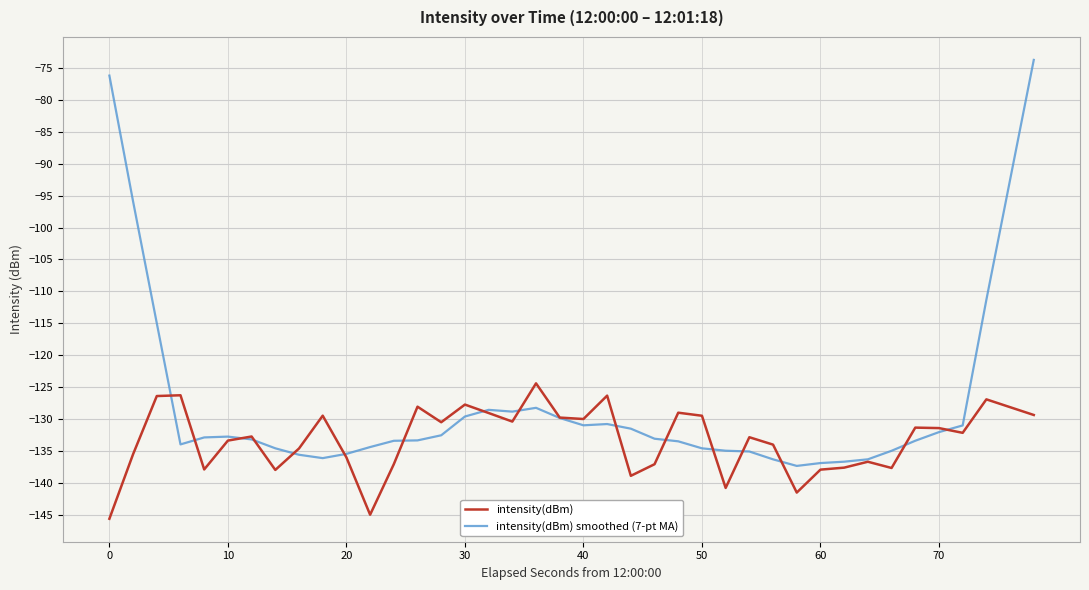

Which series ends up on top after the final intersection of intensity(dBm) and intensity(dBm) smoothed (7-pt MA)?

intensity(dBm) smoothed (7-pt MA)